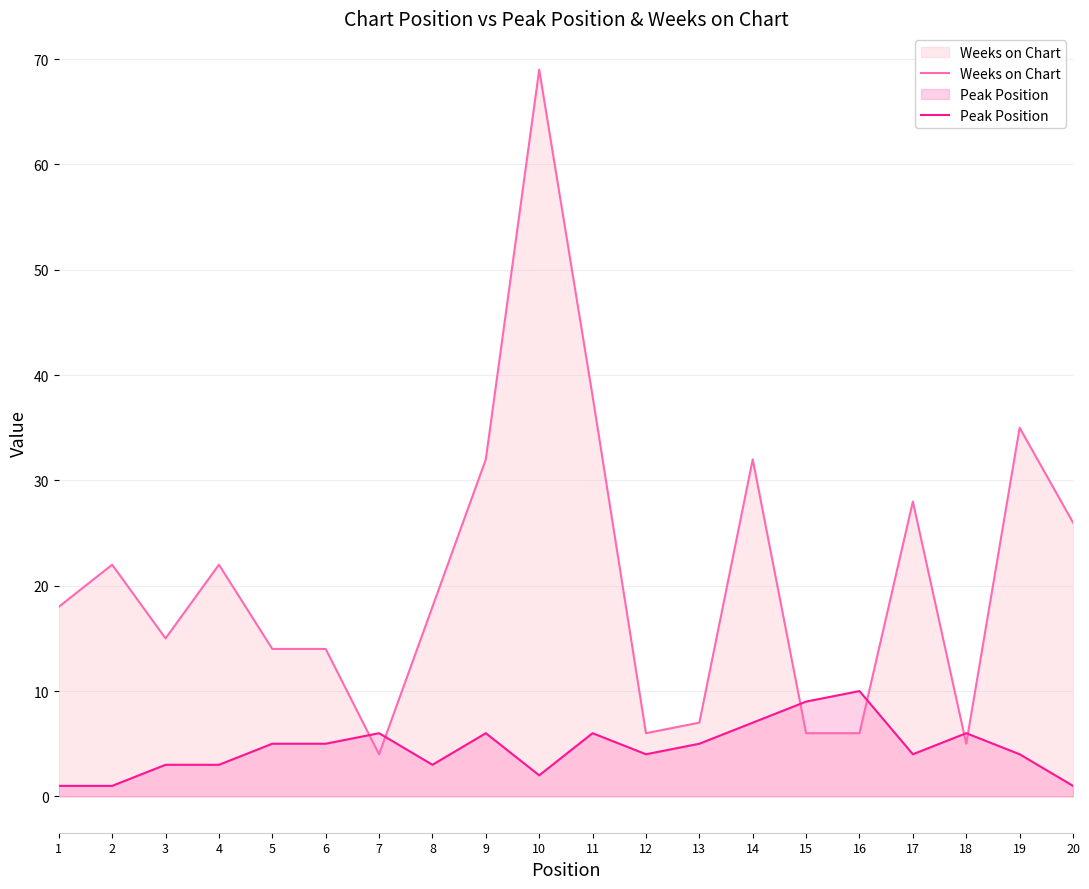

Rank the series by their maximum value, from lowest to highest.

Peak Position, Weeks on Chart